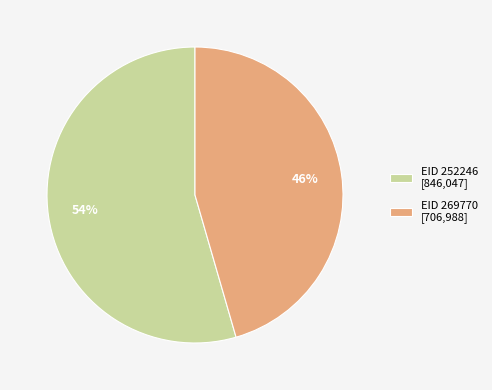

How many slices are in this pie chart?

2